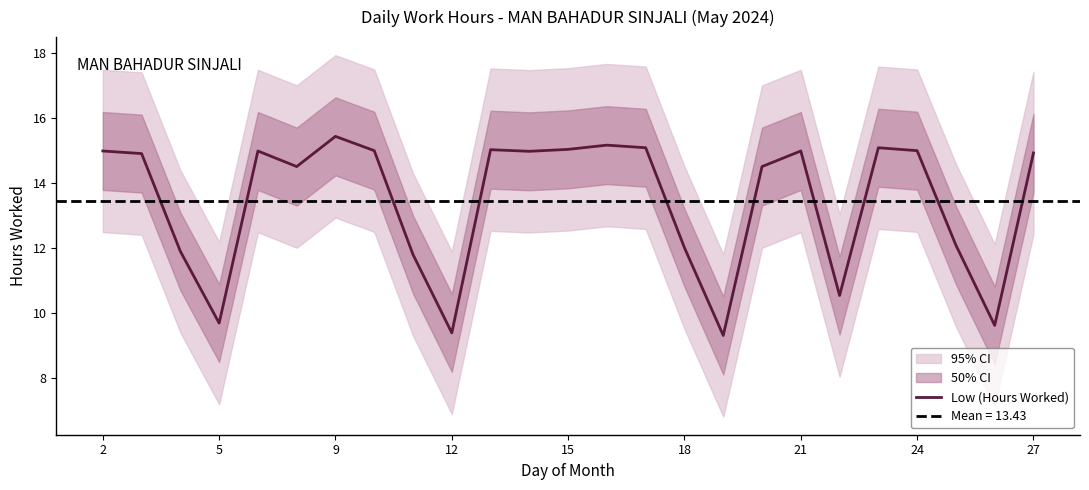

What is the highest value of the Low (Hours Worked) series?

15.4